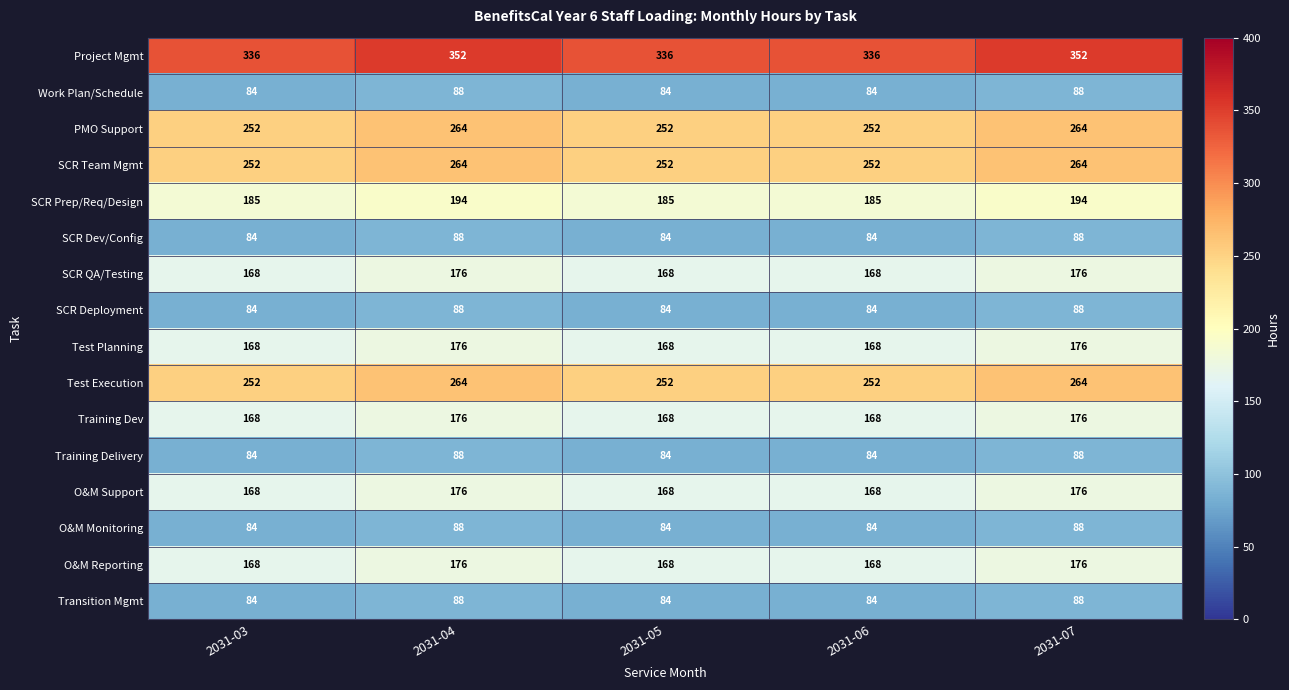

What is the difference between the second highest and second lowest values in the O&M Support series?

8